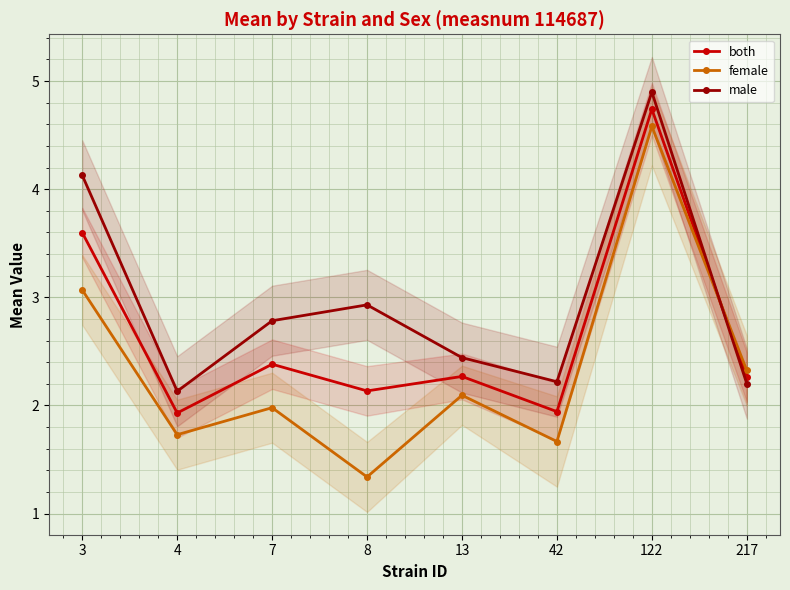

What is the value of the male point at the 5th from the left?

2.4